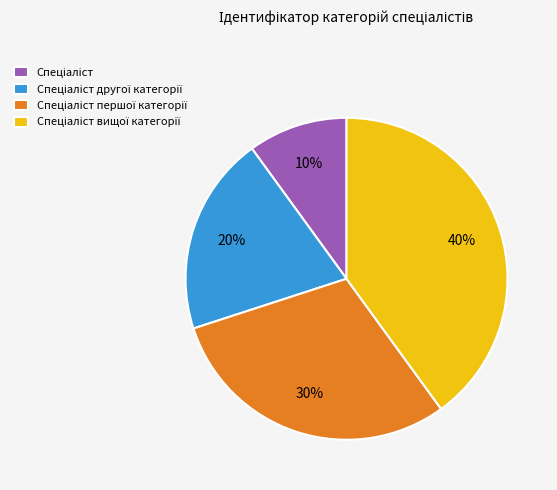

How many segments does this pie chart have?

4